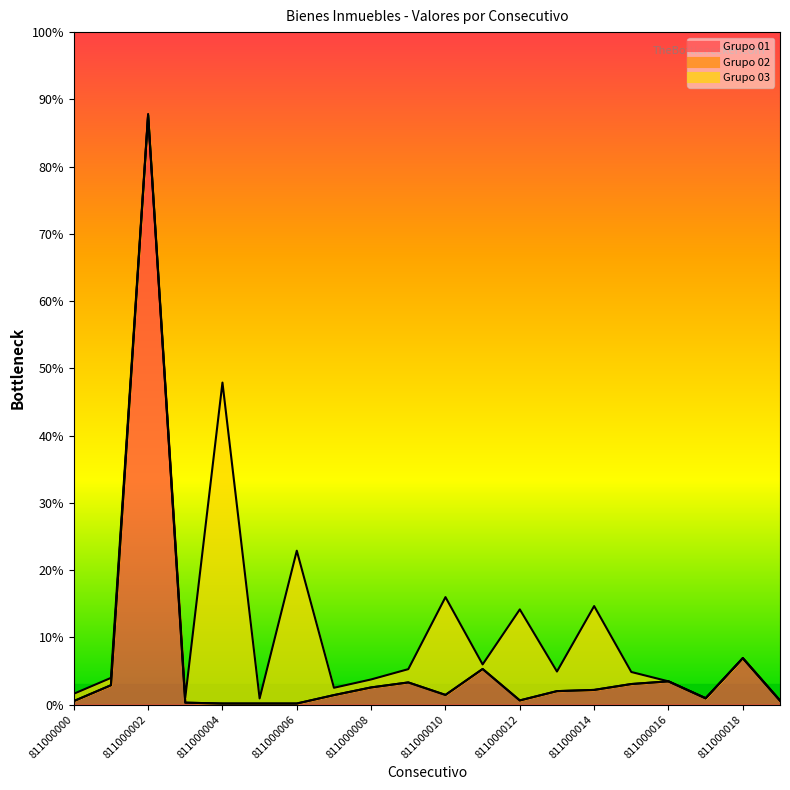

At which category does Grupo 03 reach its first local peak?

811000004